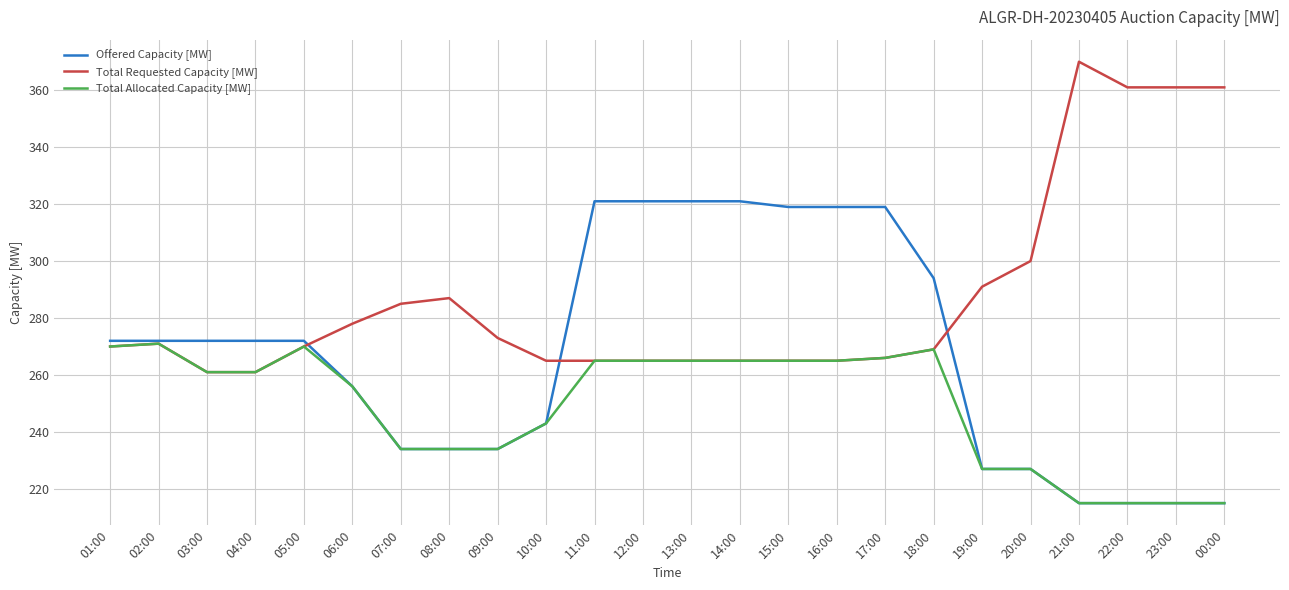

At how many categories does at least one series exceed 341?

4